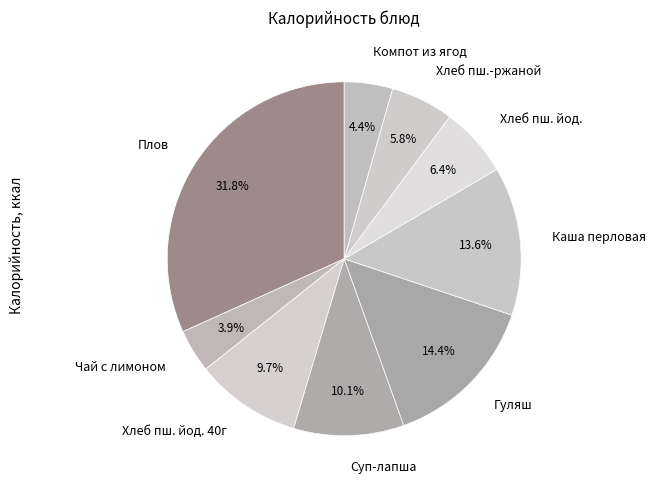

What is the largest slice in the pie chart?

Плов